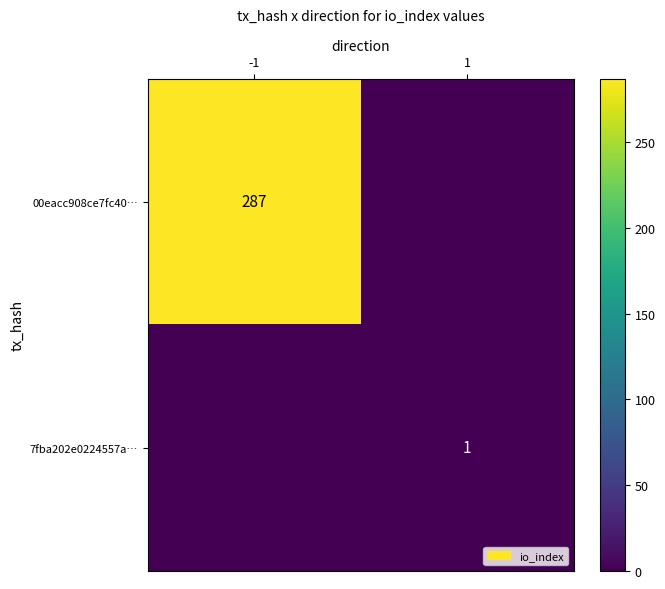

The 00eacc908ce7fc40… series shows 155 at -1. True or false?

False